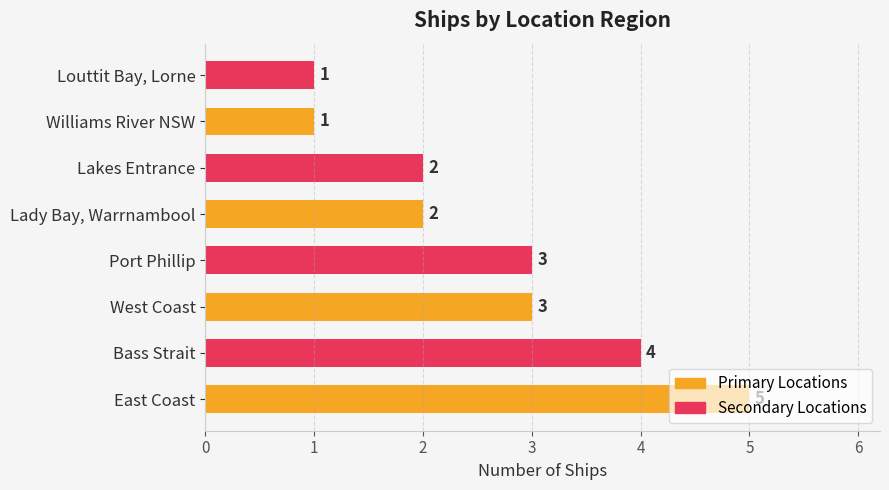

What is the sum of all values?

21